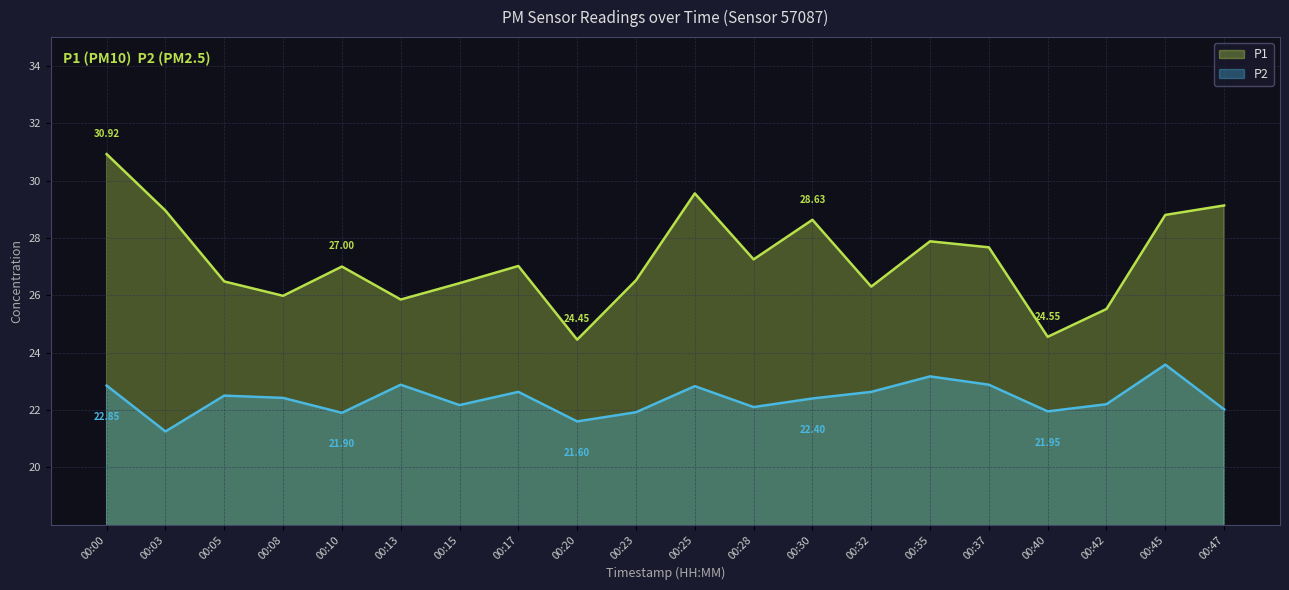

True or false: P2 has more than 1 interior local peaks.

True